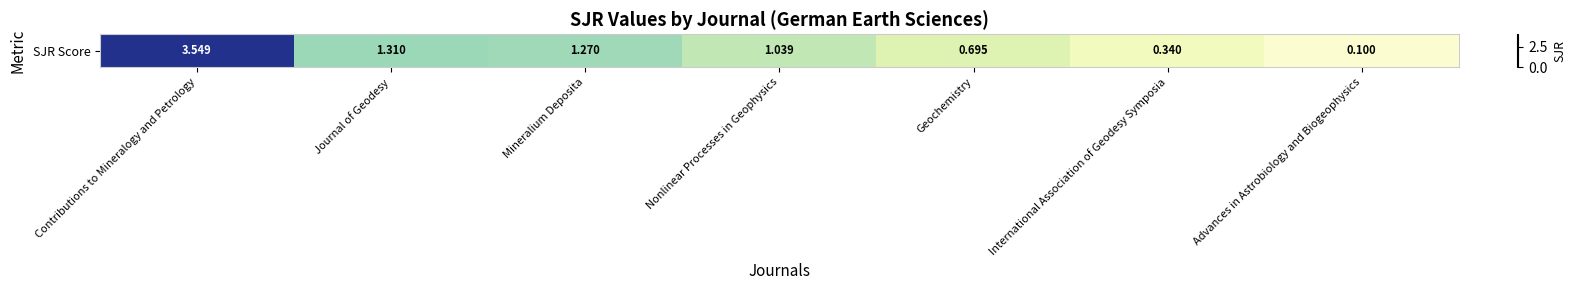

Where is the data nearest to the value 1?

Nonlinear Processes in Geophysics